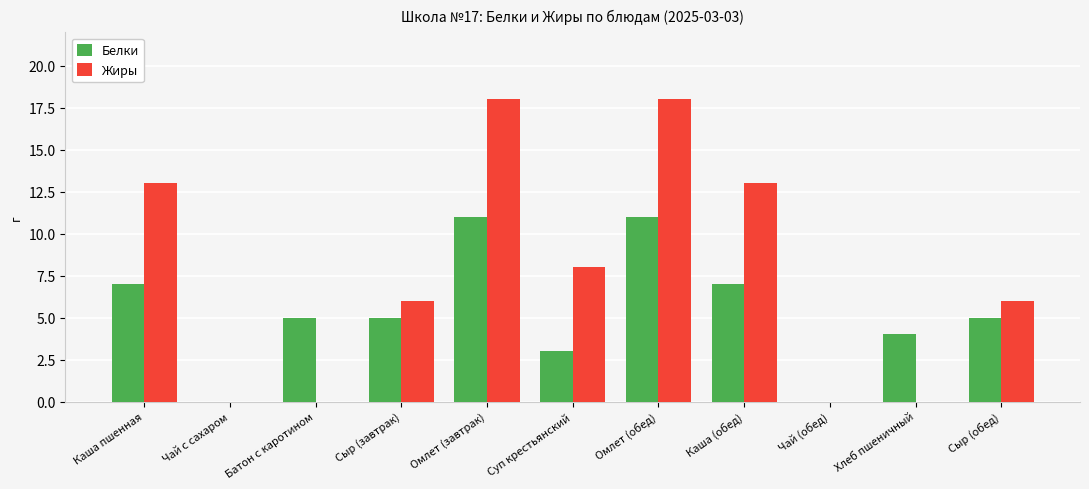

The Белки series shows 5 at Чай (обед). True or false?

False